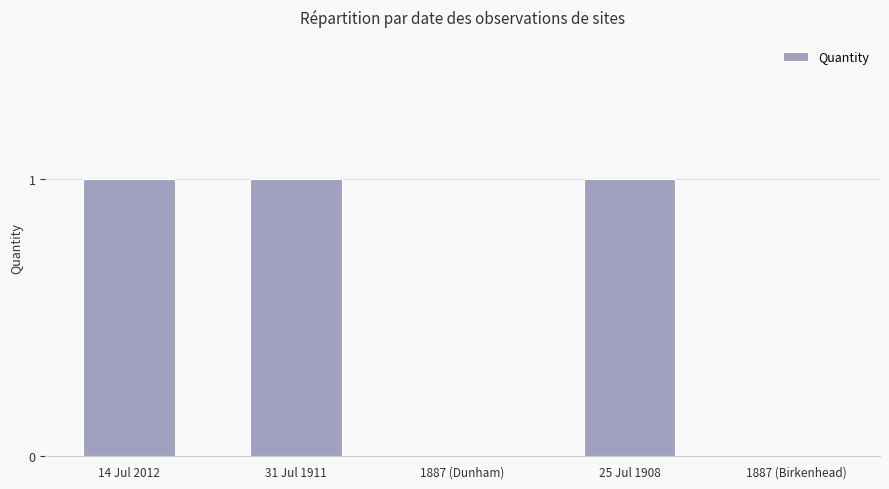

Reading left to right, list all the values displayed in this chart.

14 Jul 2012=1	31 Jul 1911=1	1887 (Dunham)=0	25 Jul 1908=1	1887 (Birkenhead)=0